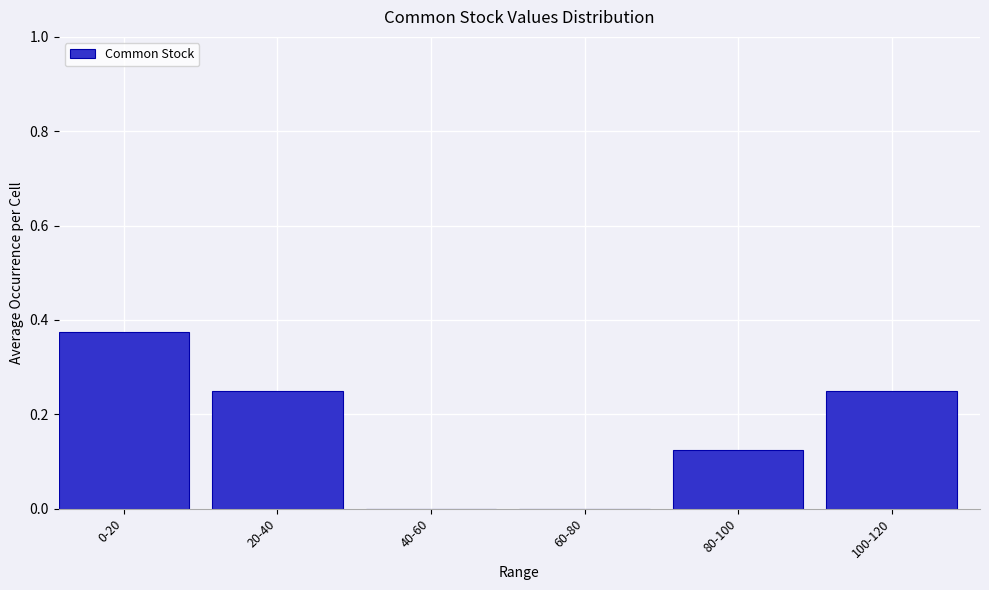

True or false: the data shows 0.1 at 40-60.

False